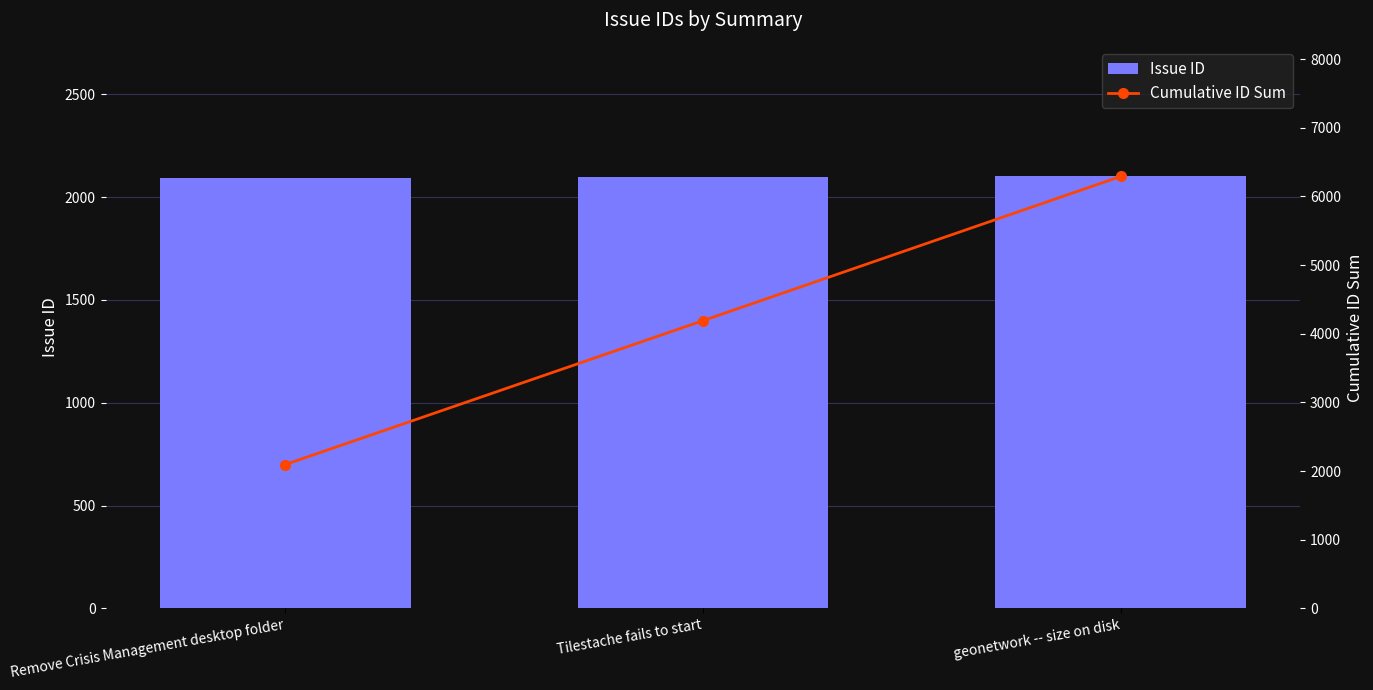

Read the Cumulative ID Sum value at Remove Crisis Management desktop folder, to the nearest 50.

2100